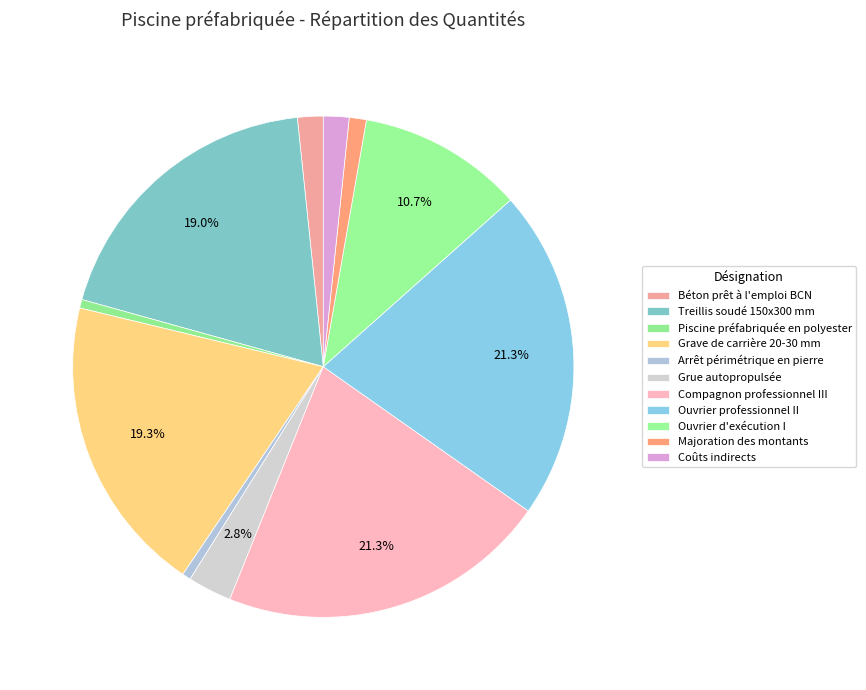

How many segments does this pie chart have?

11